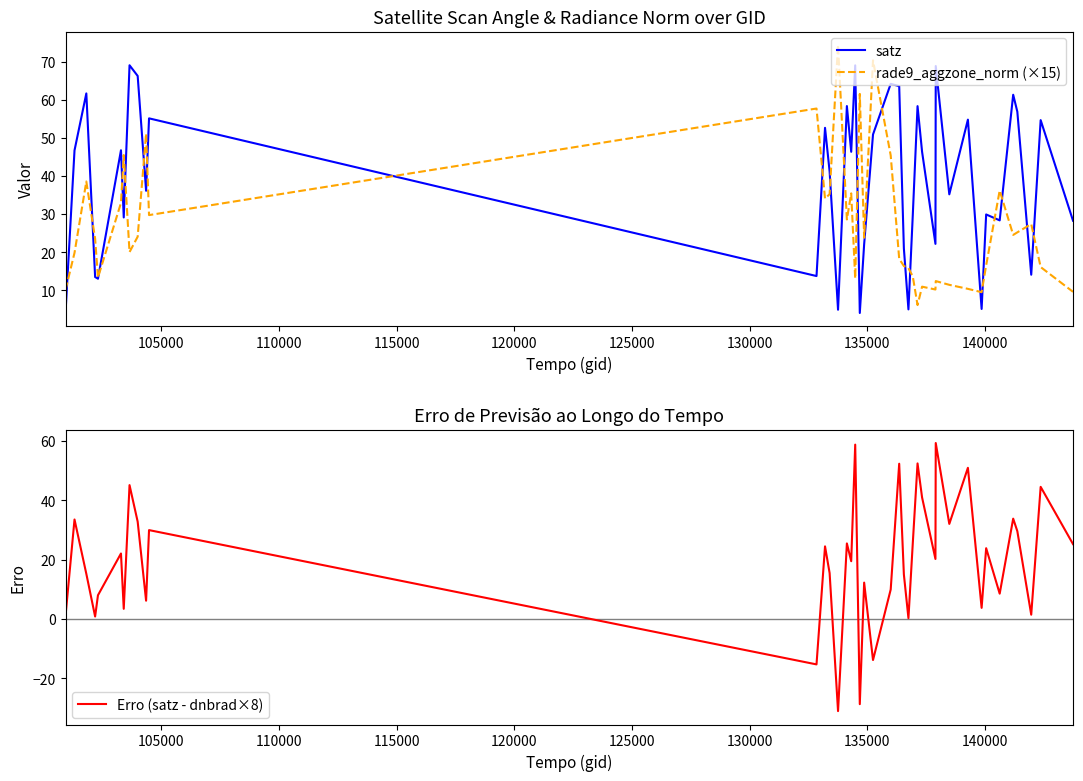

What is the maximum value shown in the chart?

74.4